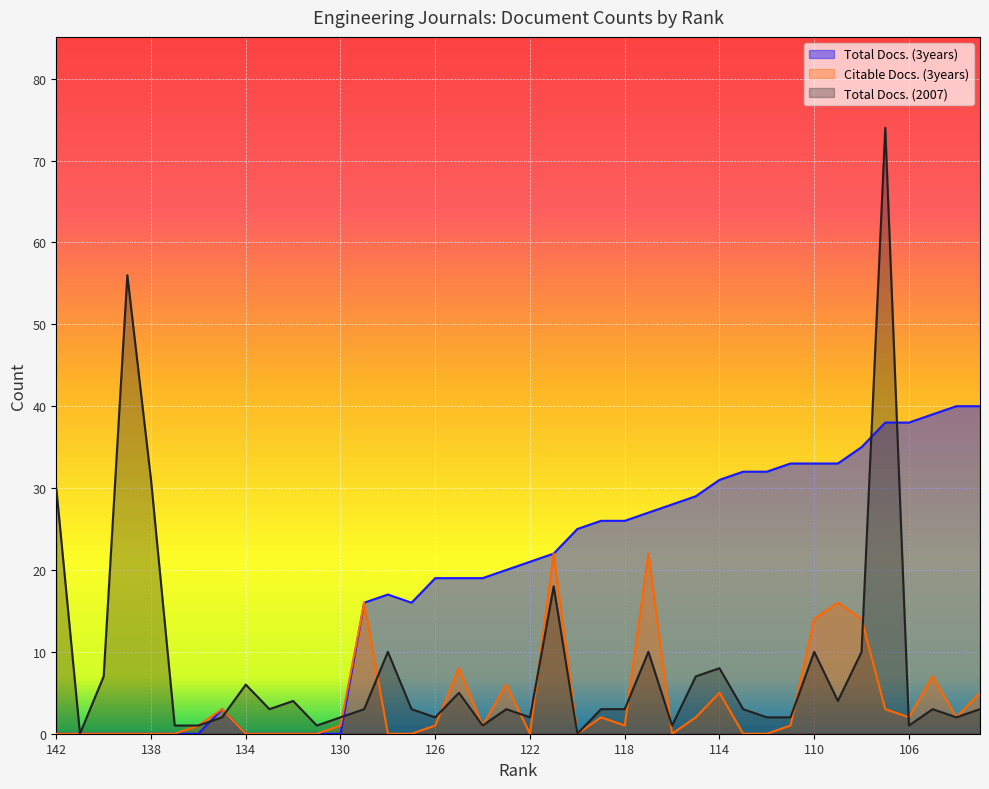

List the series in order of their overall mean, highest first.

Total Docs. (3years), Total Docs. (2007), Citable Docs. (3years)